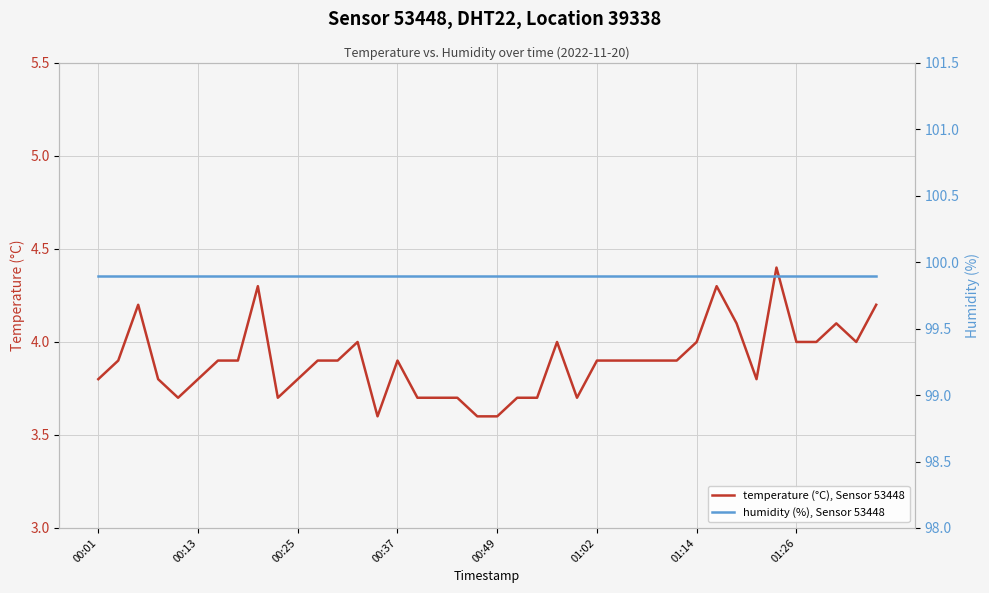

How many lines are shown in the chart?

2